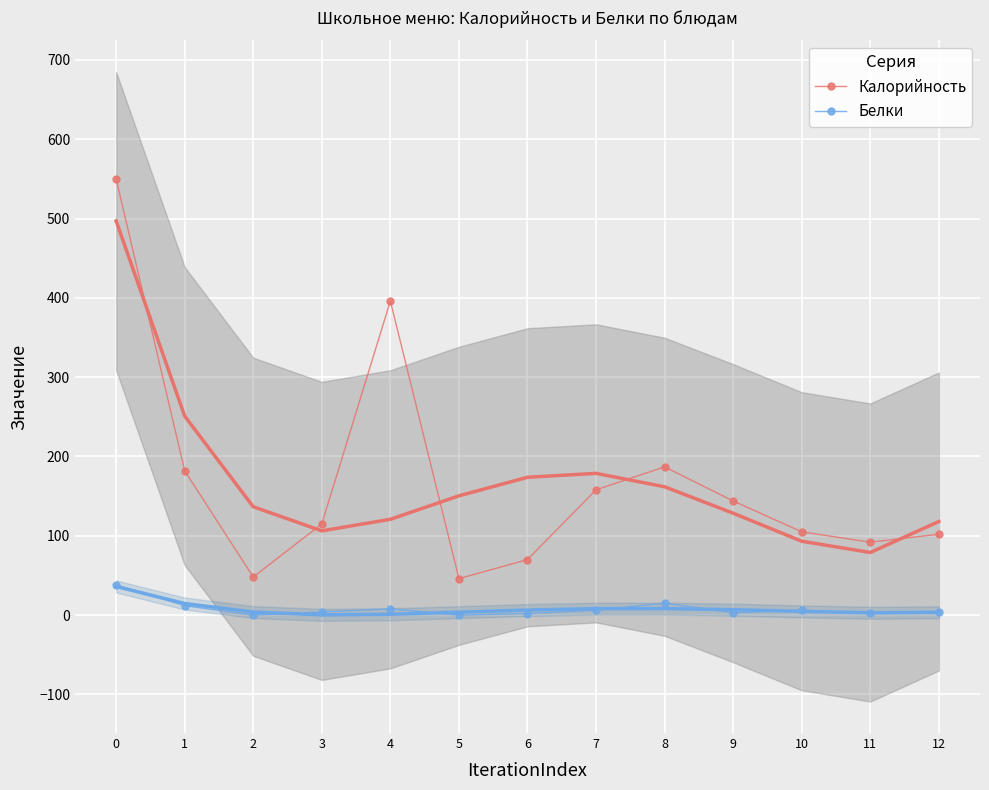

At which label does Белки reach its minimum?

2